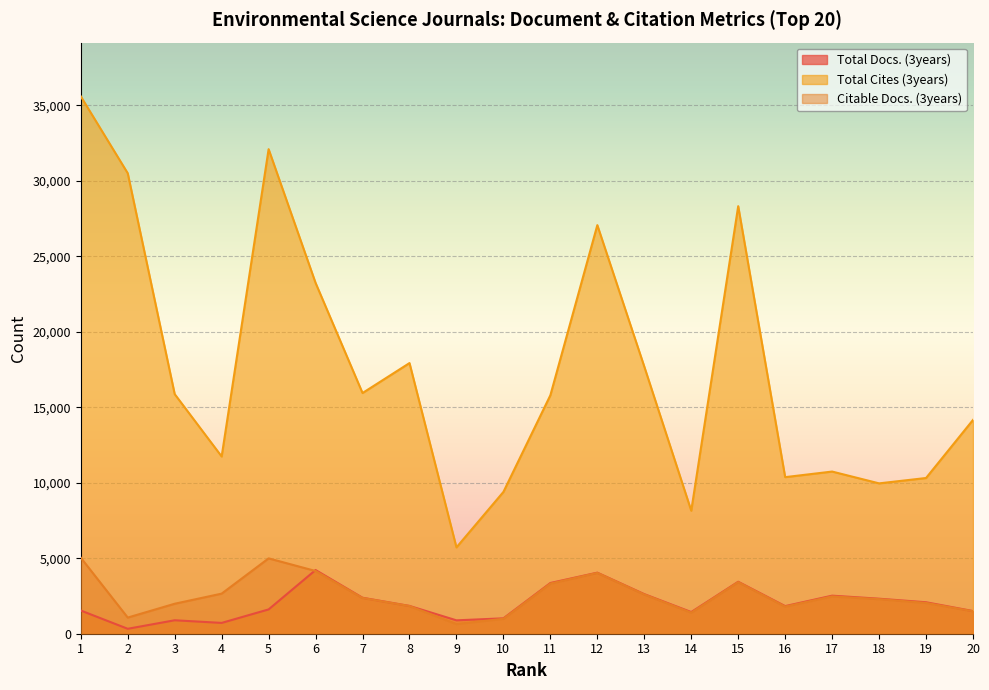

After their last crossing, which series has the higher values: Total Docs. (3years) or Citable Docs. (3years)?

Total Docs. (3years)